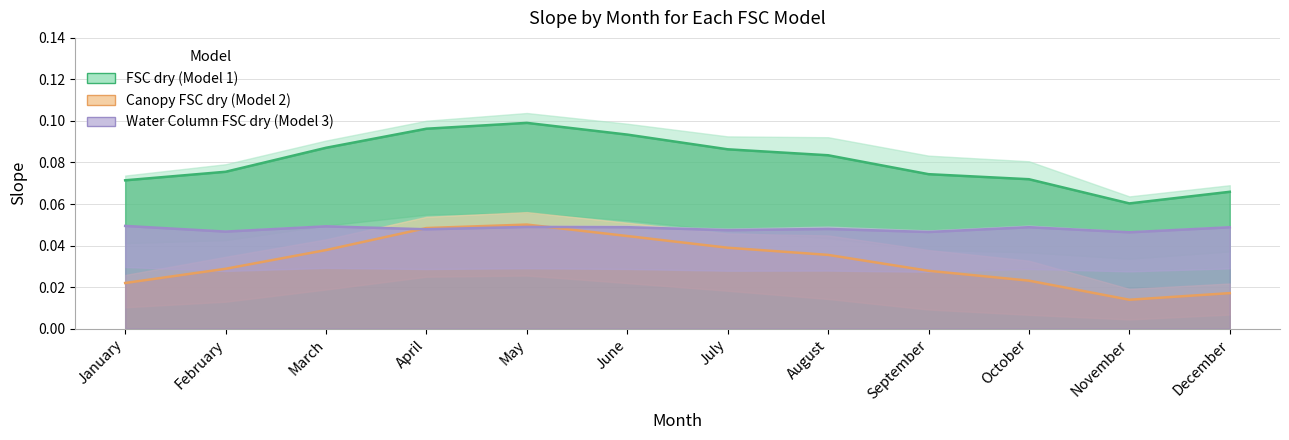

Rank the series by their maximum value, from highest to lowest.

FSC dry (Model 1), Canopy FSC dry (Model 2), Water Column FSC dry (Model 3)